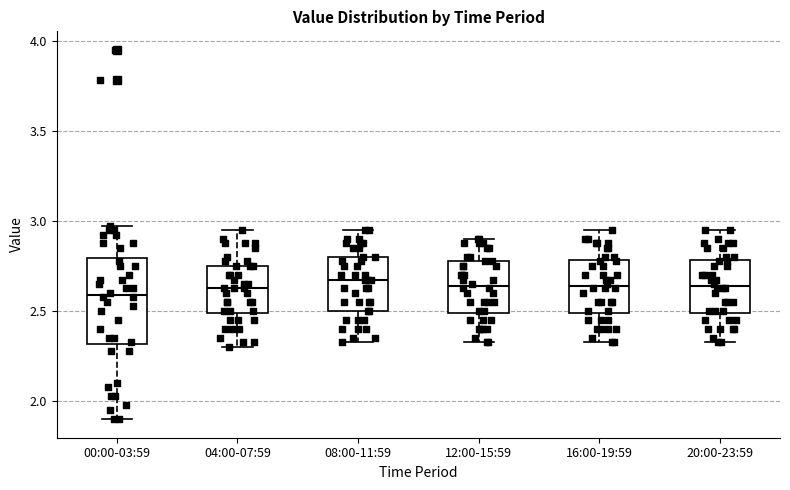

Reading left to right, read every box against the y-axis: the position of its median line, the range the box covers, and the ends of its whiskers. The values are not printed on the chart, so give them approximately, as read against the axis.

00:00-03:59: median 2.60, box 2.30 to 2.80, whiskers 1.90 to 2.95
04:00-07:59: median 2.65, box 2.50 to 2.75, whiskers 2.30 to 2.95
08:00-11:59: median 2.65, box 2.50 to 2.80, whiskers 2.35 to 2.95
12:00-15:59: median 2.65, box 2.50 to 2.80, whiskers 2.35 to 2.90
16:00-19:59: median 2.65, box 2.50 to 2.80, whiskers 2.35 to 2.95
20:00-23:59: median 2.65, box 2.50 to 2.80, whiskers 2.35 to 2.95